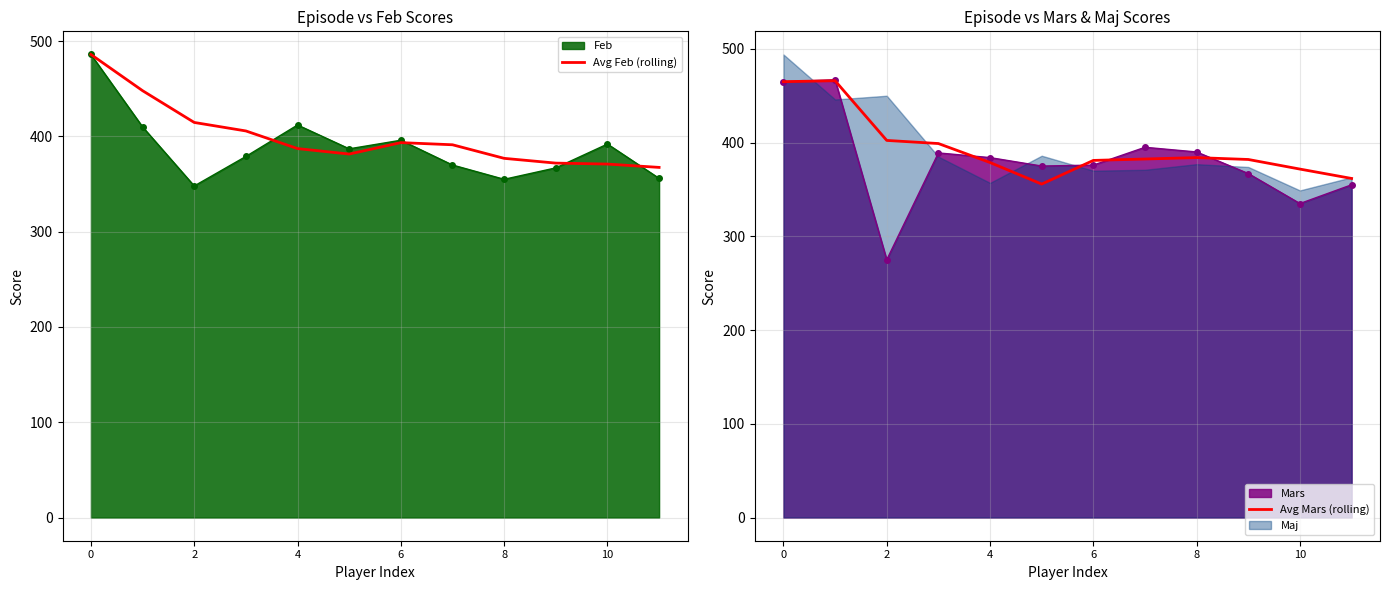

What is the difference between the maximum and minimum values in the Avg Feb (rolling) series?

118.5